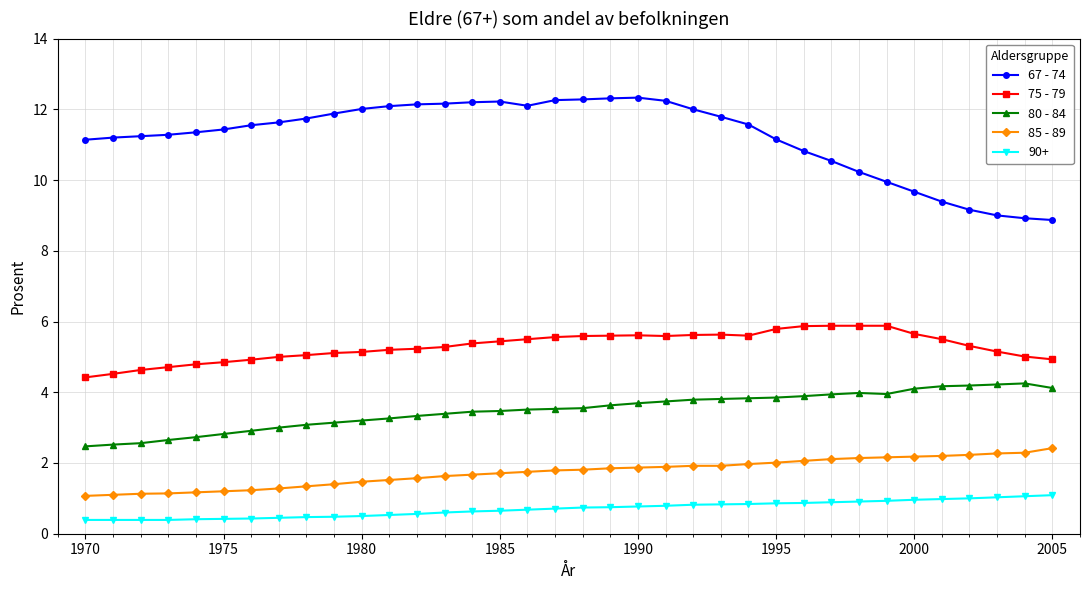

What is the maximum value for 67 - 74?

12.3